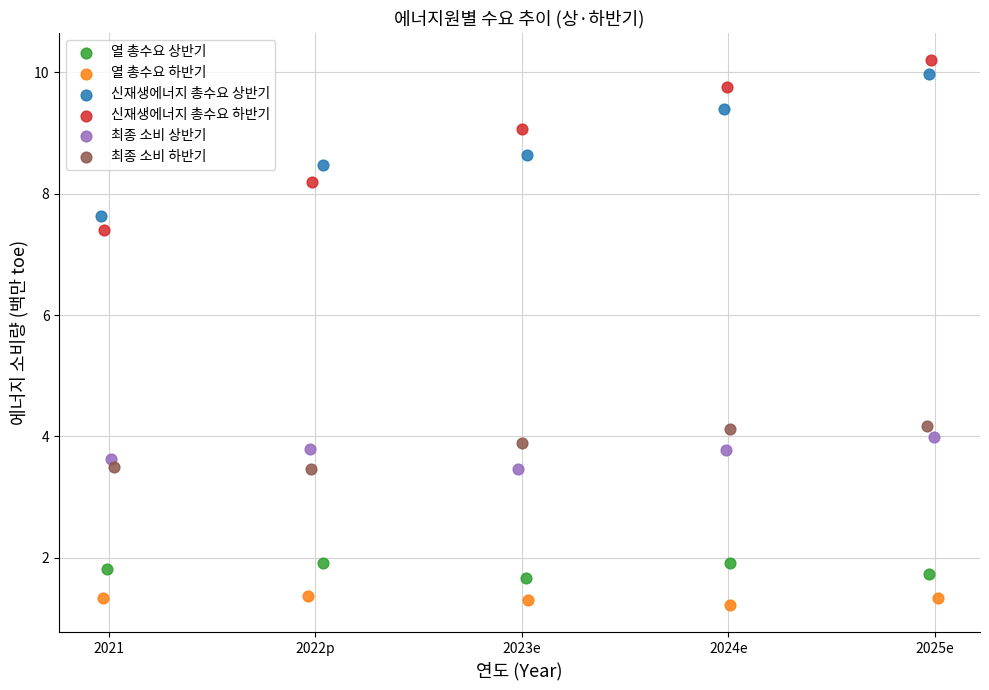

Which series has the largest Y range (max minus min)?

신재생에너지 총수요 하반기